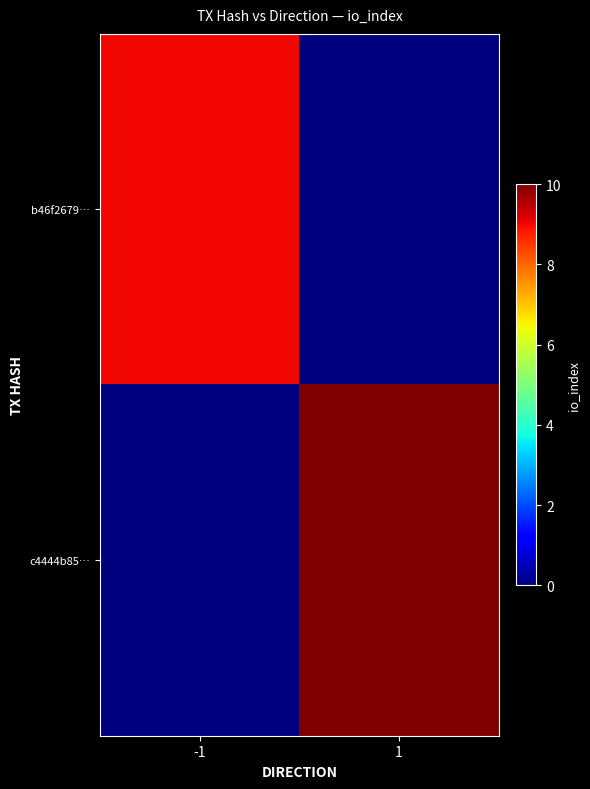

At how many categories does at least one series exceed 6?

2